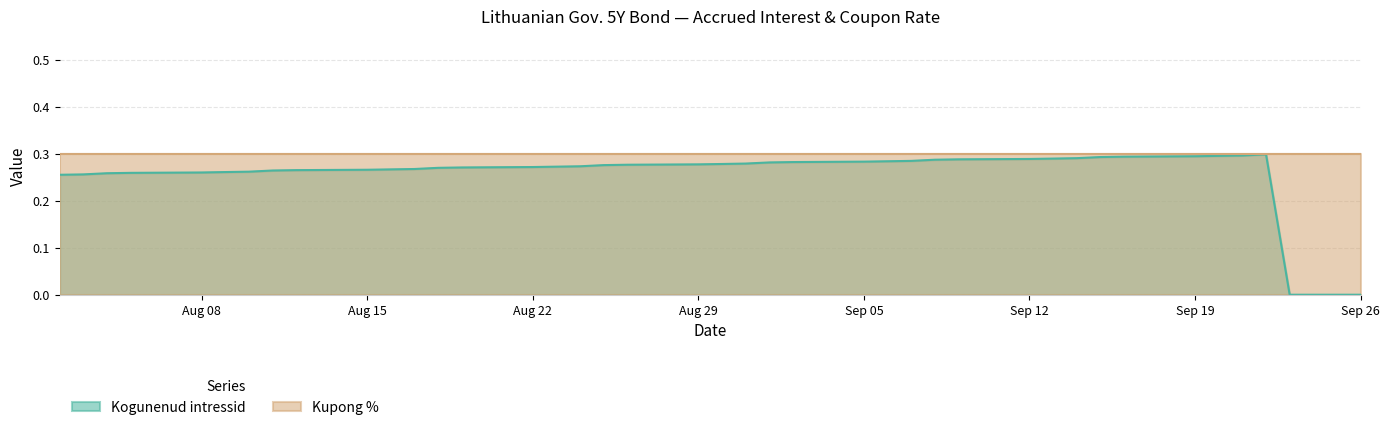

Between 2022-09-26 and 2022-09-16, which series saw the biggest shift?

Kogunenud intressid